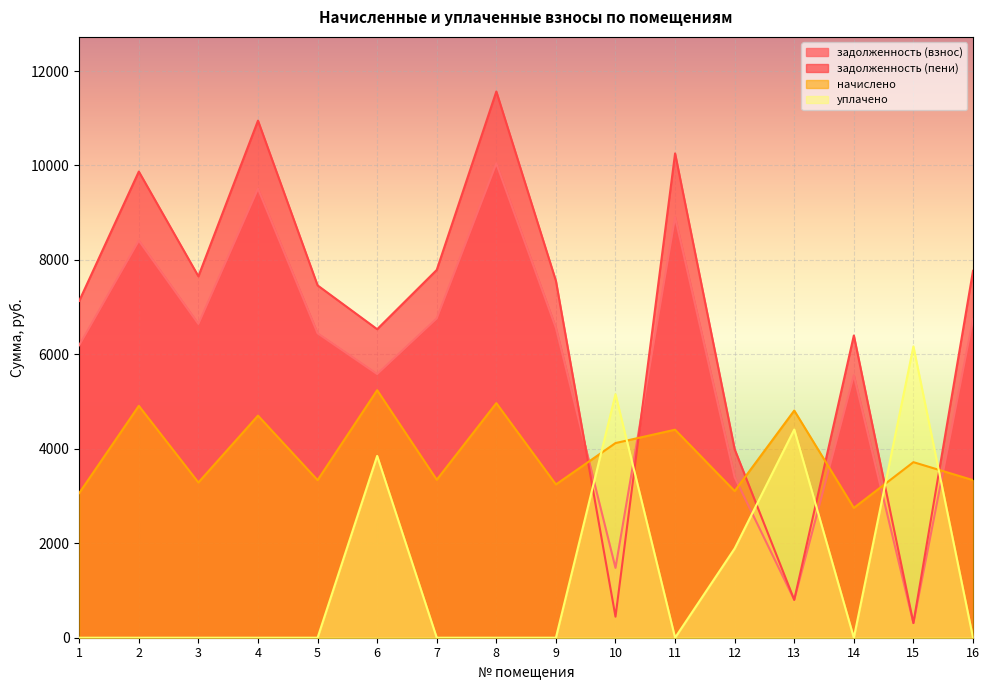

Rank the series by their maximum value, from lowest to highest.

начислено, уплачено, задолженность (взнос), задолженность (пени)